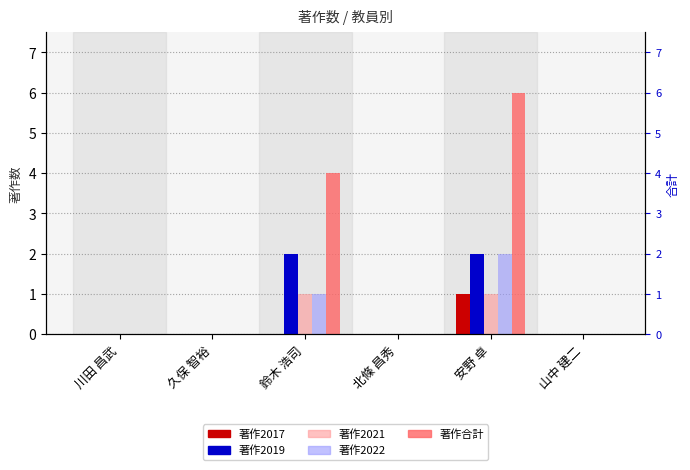

How many bars are there in total?

30